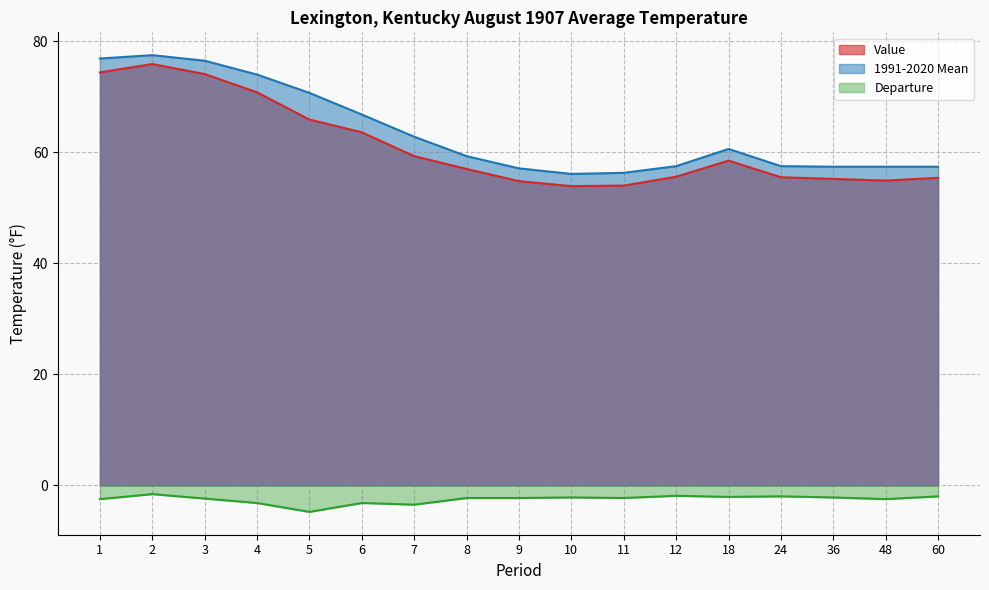

What is the minimum value for 1991-2020 Mean?

56.1